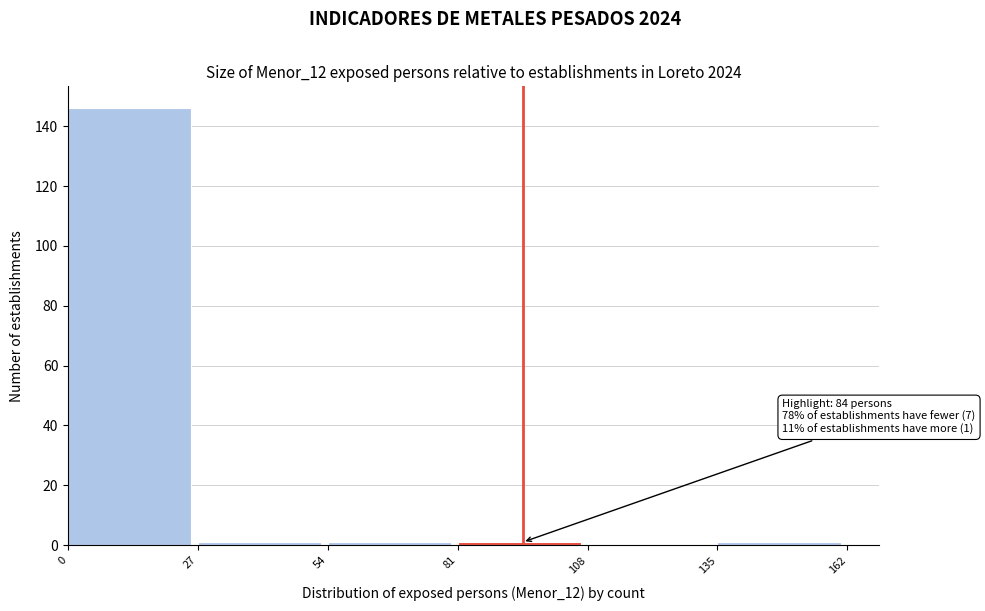

Over which range of the x-axis is the bar tallest?

0 to 27